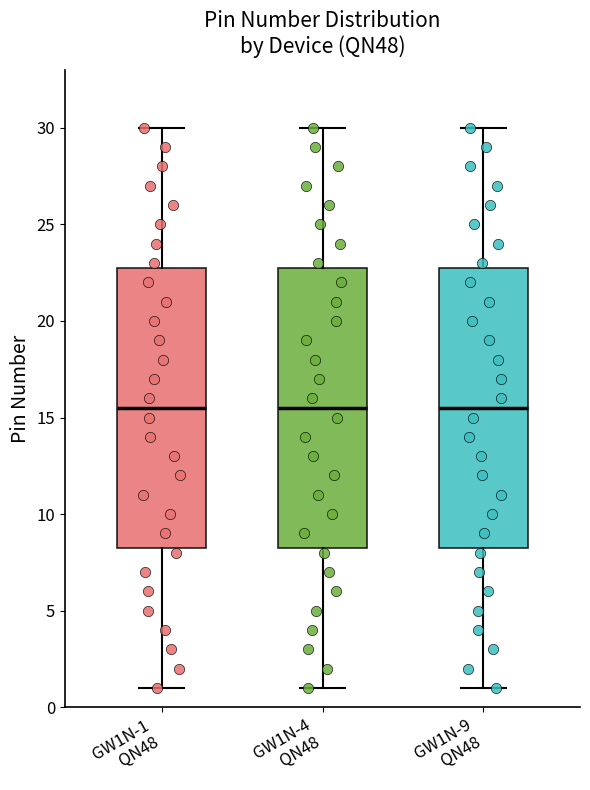

Where does the lower whisker of the box for GW1N-4 QN48 end on the y-axis? The values are not printed on the chart, so give them approximately, as read against the axis.

1.0